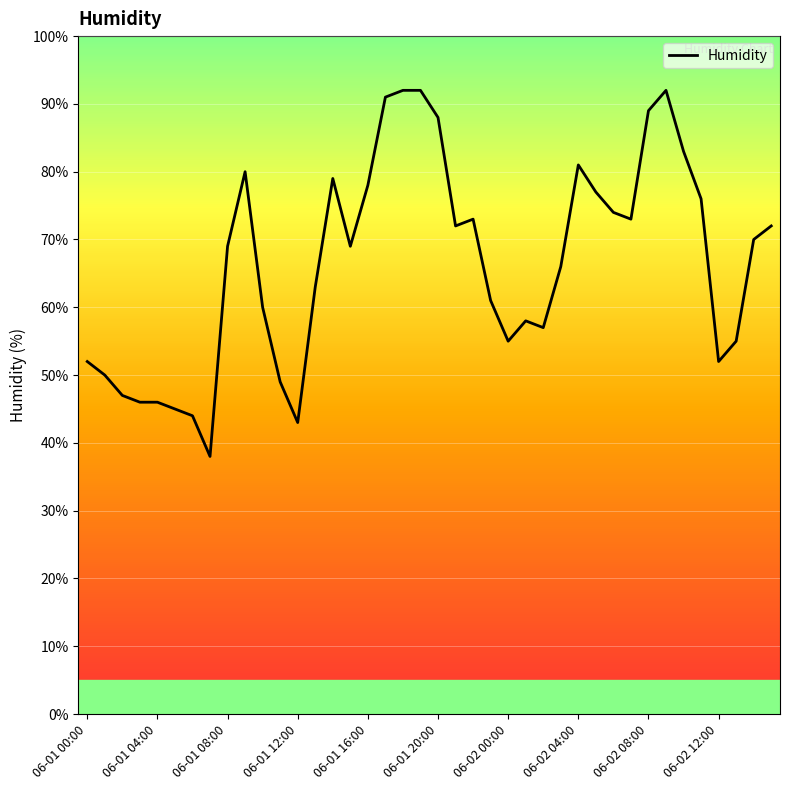

What is the difference between the maximum and minimum values?

54